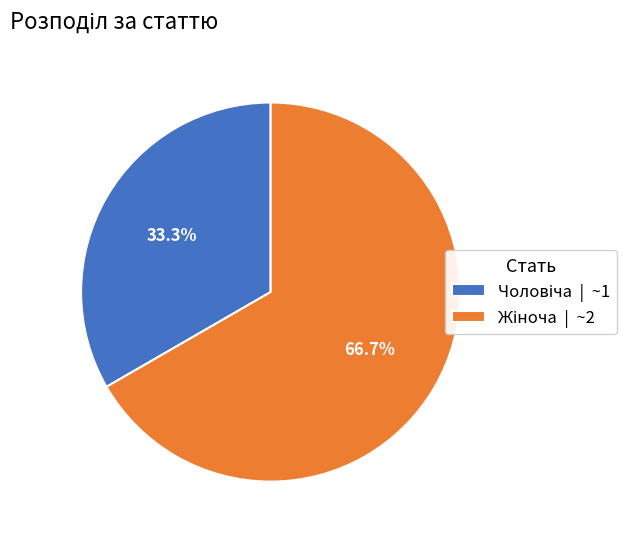

Is there a majority slice in this chart?

Yes